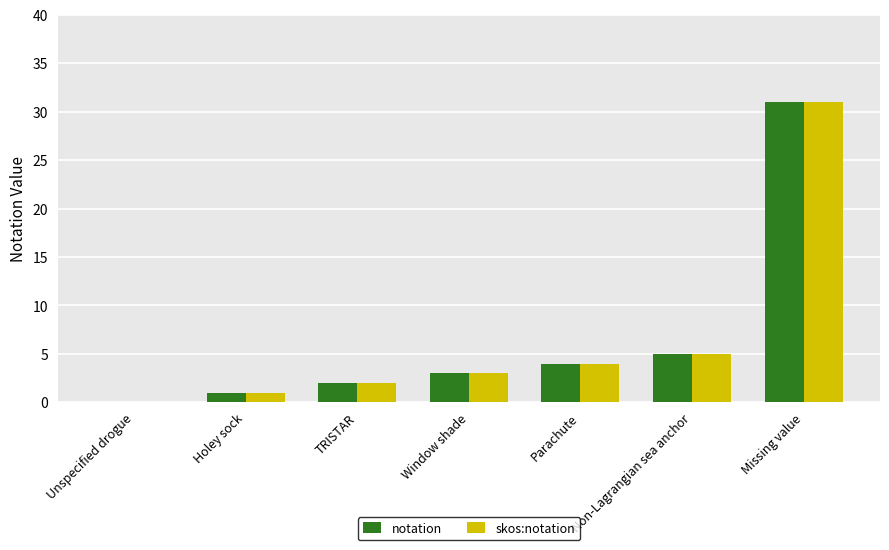

Reading right to left, what are all the values shown in this chart?

notation: Missing value=31	Non-Lagrangian sea anchor=5	Parachute=4	Window shade=3	TRISTAR=2	Holey sock=1	Unspecified drogue=0
skos:notation: Missing value=31	Non-Lagrangian sea anchor=5	Parachute=4	Window shade=3	TRISTAR=2	Holey sock=1	Unspecified drogue=0